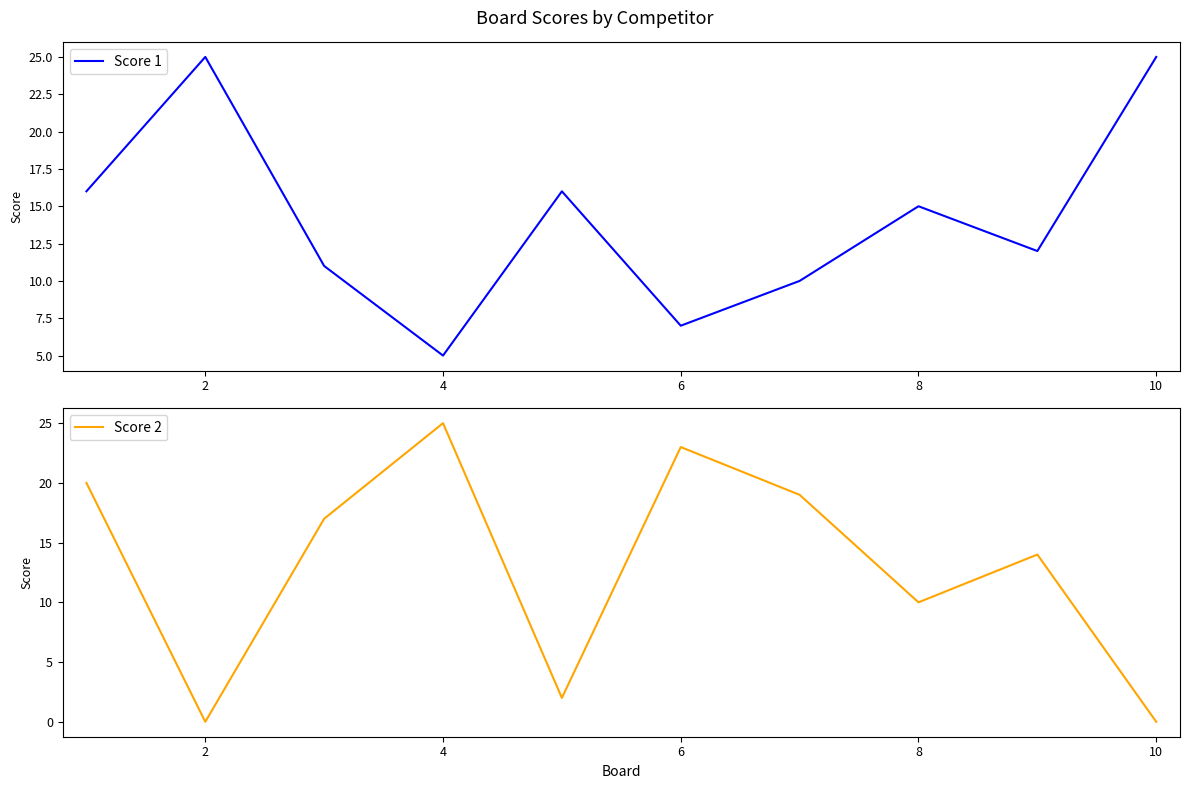

What is the difference between the maximum and second lowest values in the Score 1 series?

18